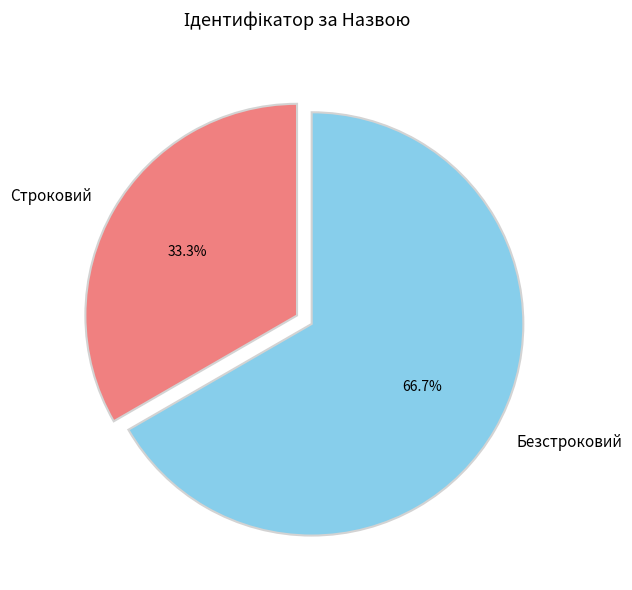

Is there a majority slice in this chart?

Yes